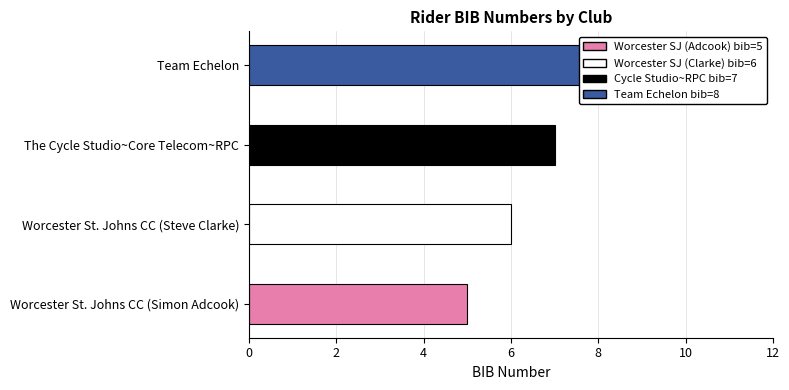

What is the sum of the values at Team Echelon and Worcester St. Johns CC (Steve Clarke)?

14